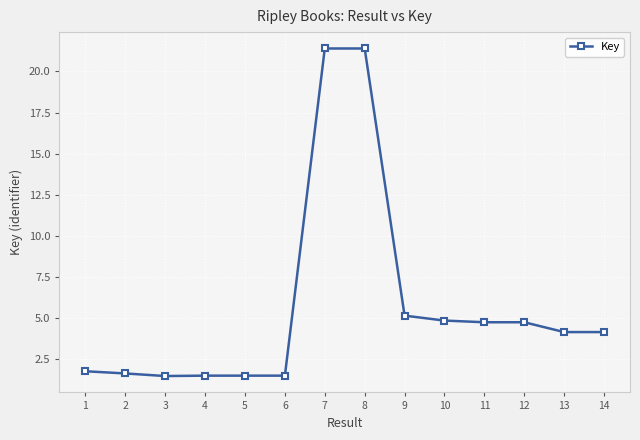

What is the sum of the values at 3 and 4?

2.9